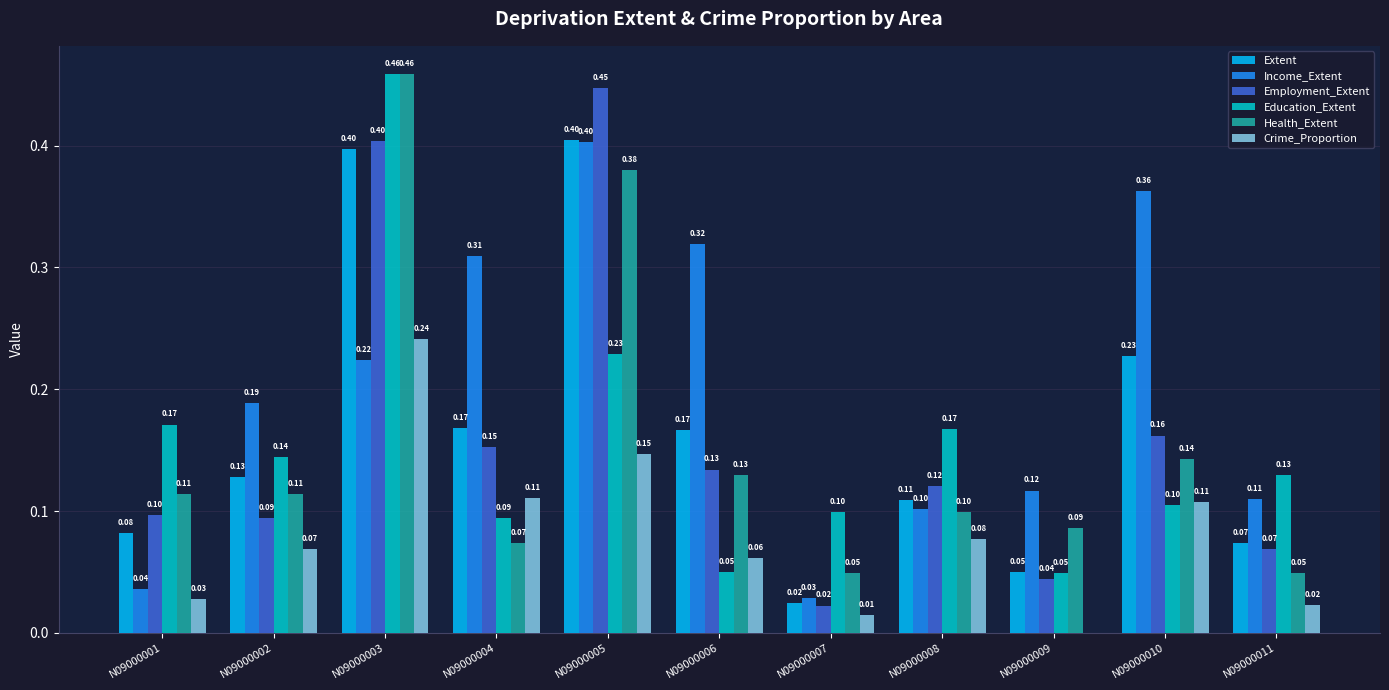

What is the approximate value of Health_Extent at N09000008?

0.1